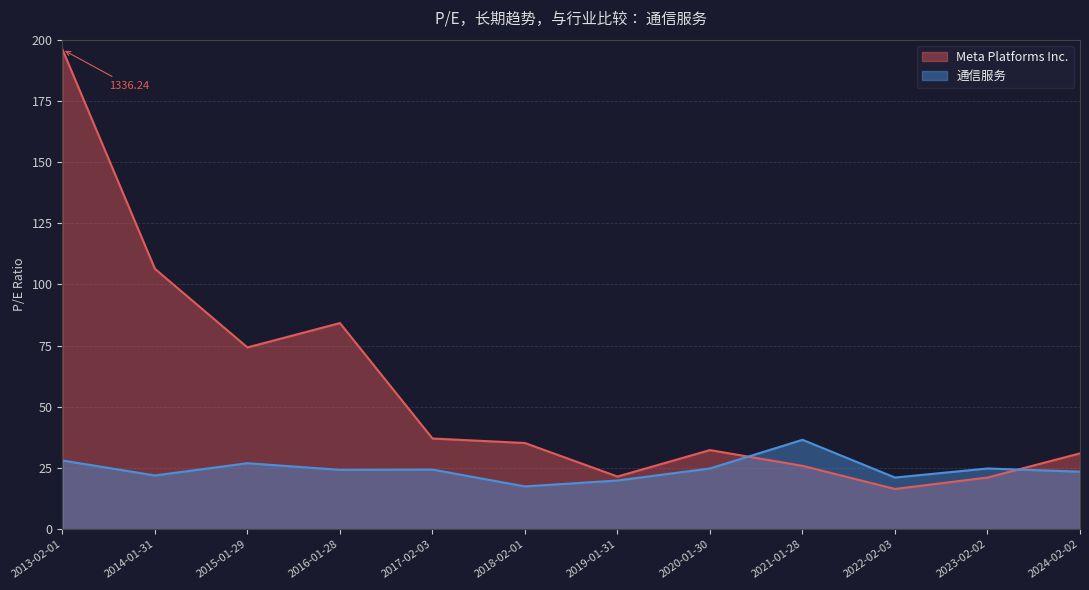

Which category has the highest value across all series?

2013-02-01